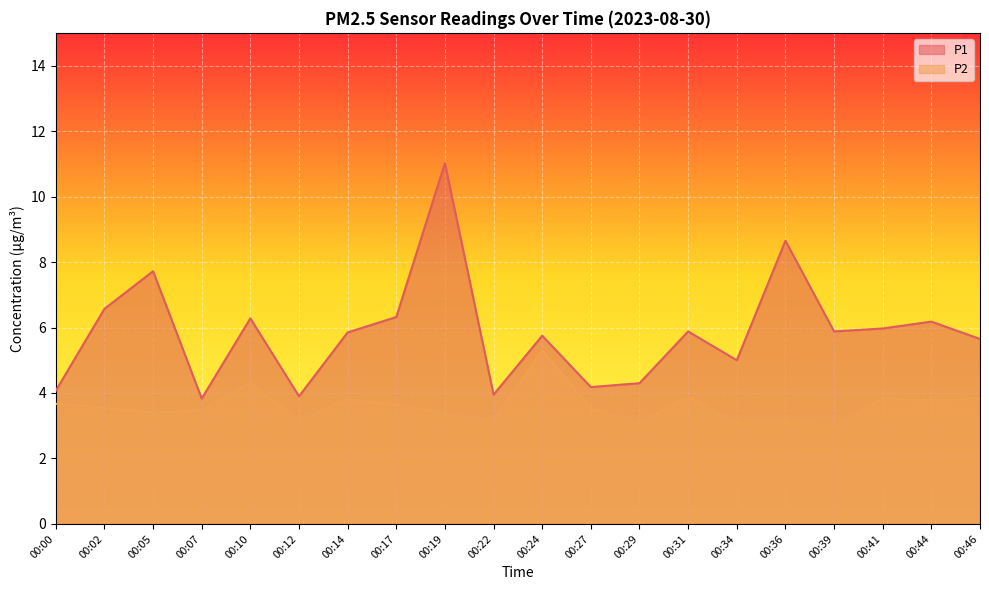

Which category has the highest value across all series?

00:19